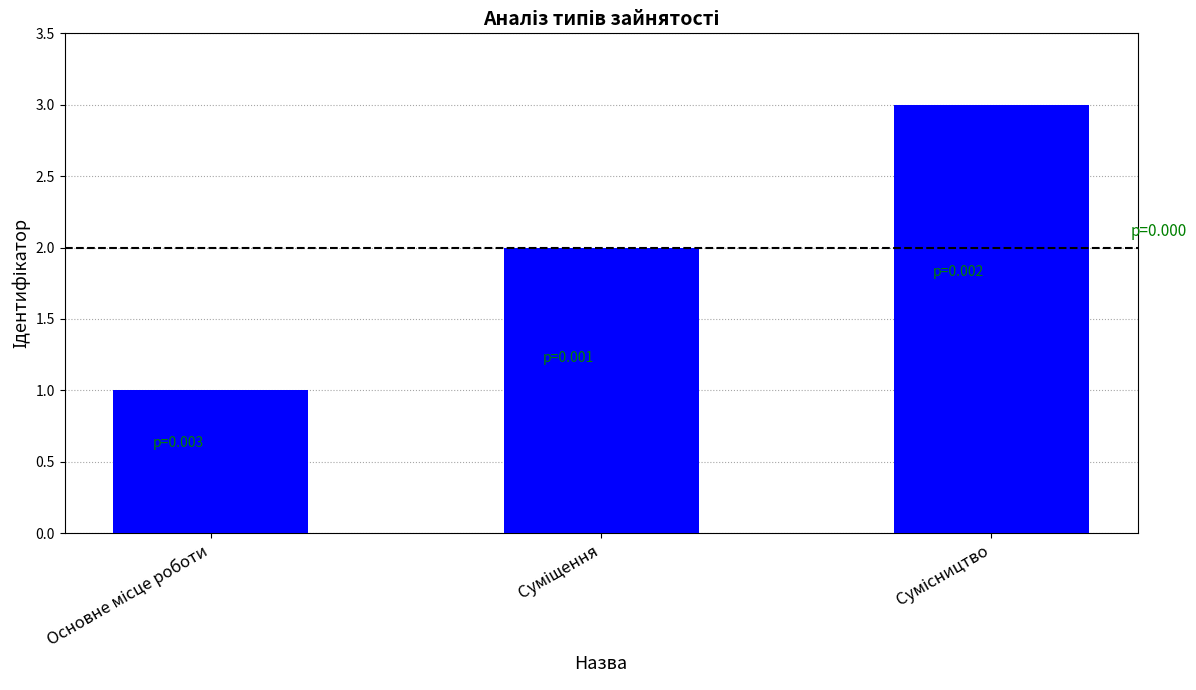

What is the greatest value displayed?

3